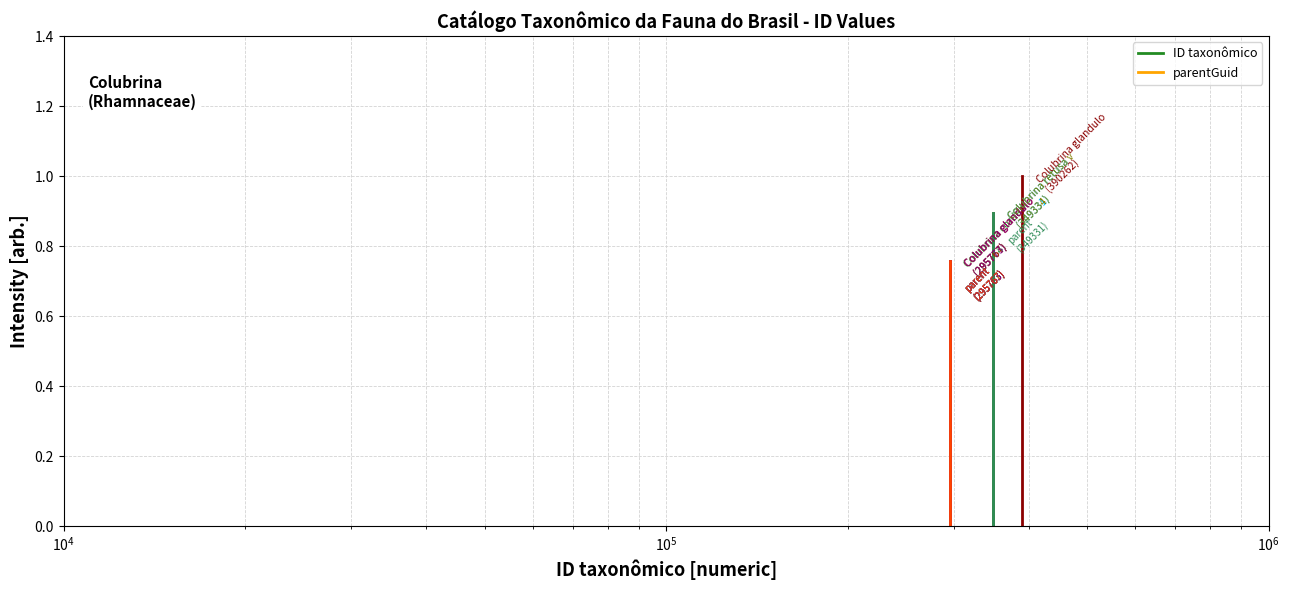

Rank the series by their maximum value, from lowest to highest.

Parent:295763, ID:295764